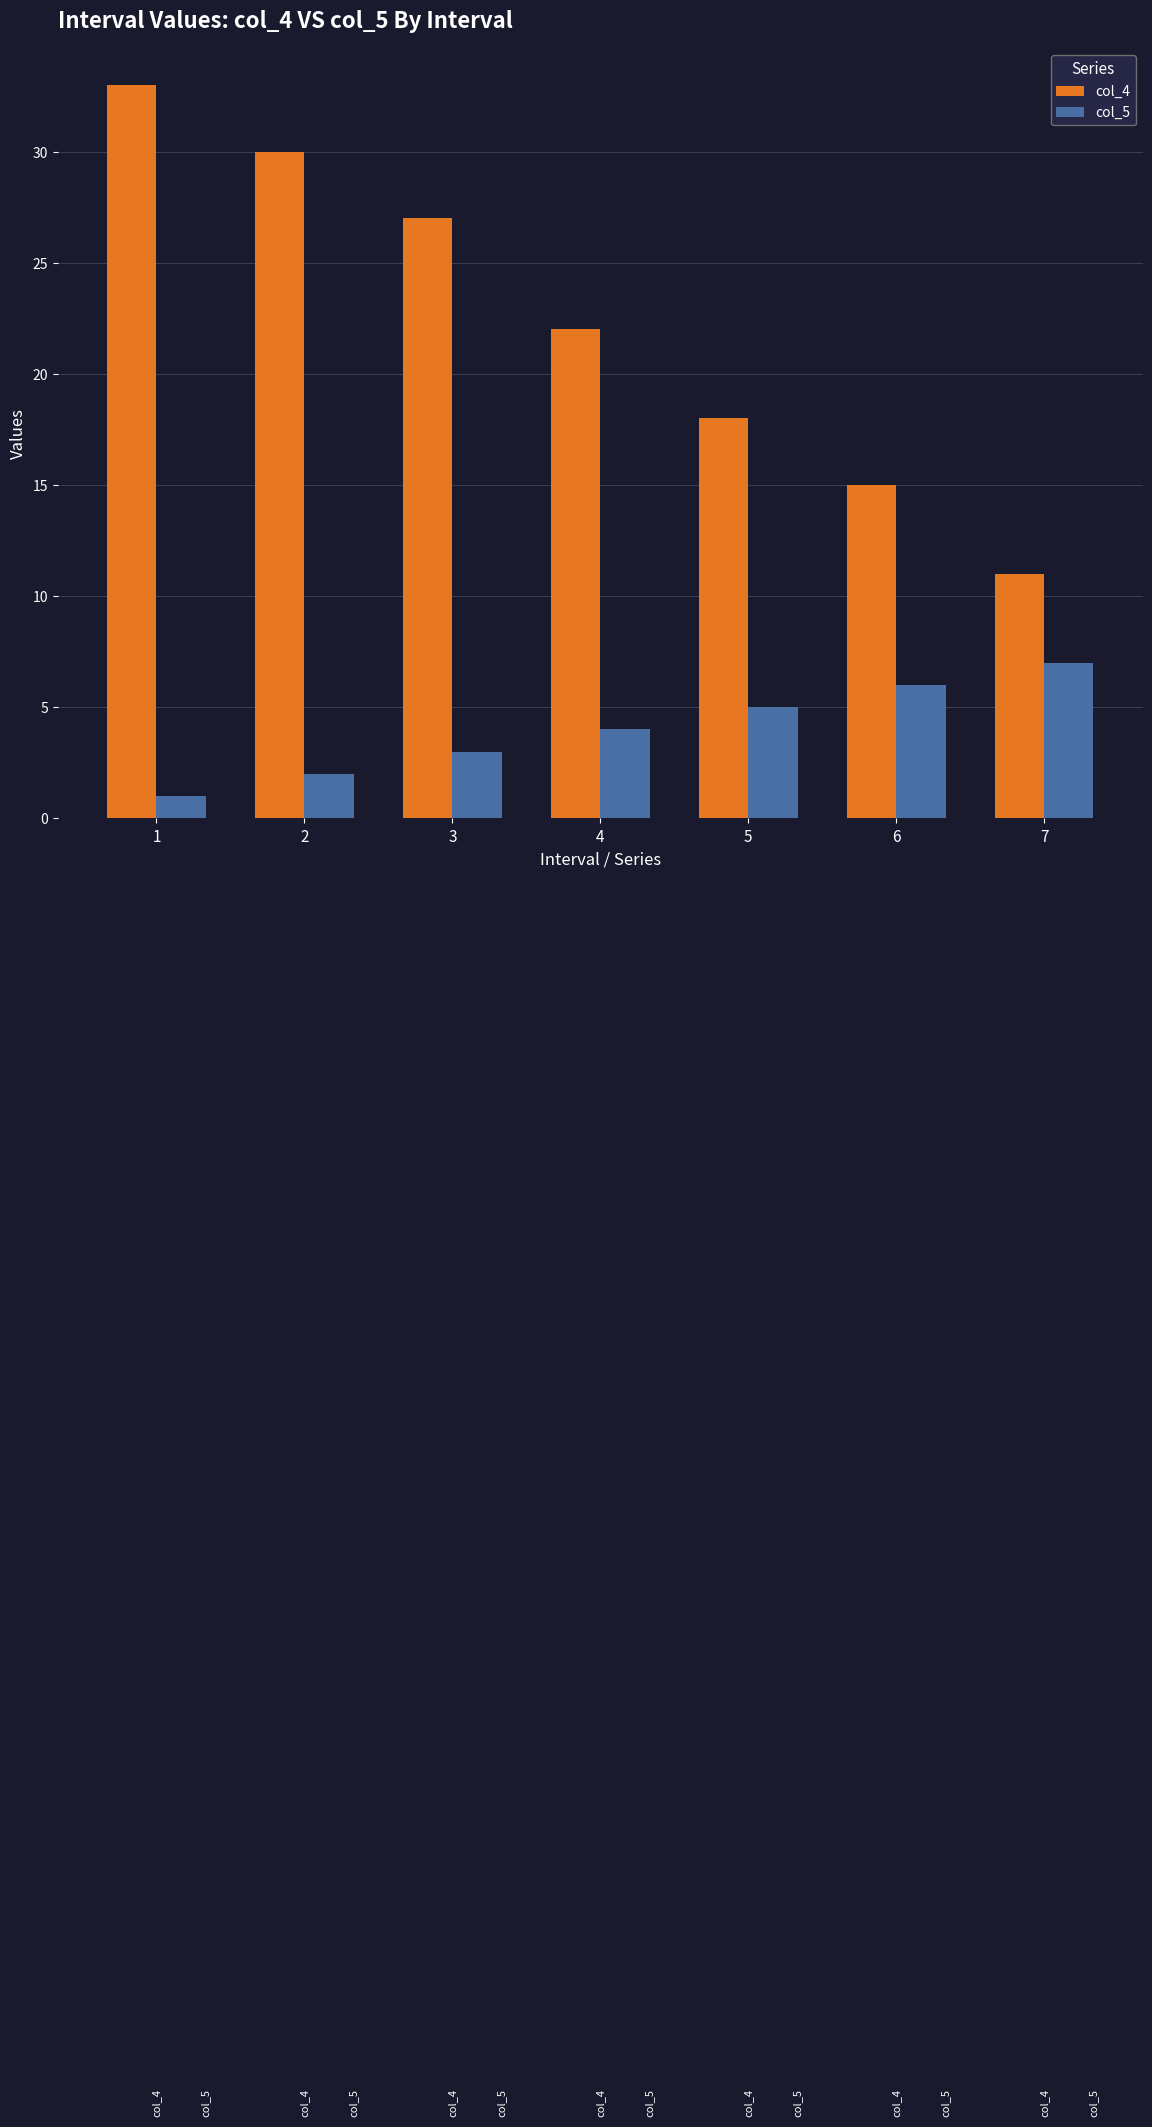

What is the value of the col_5 bar at the 1st from the left?

1